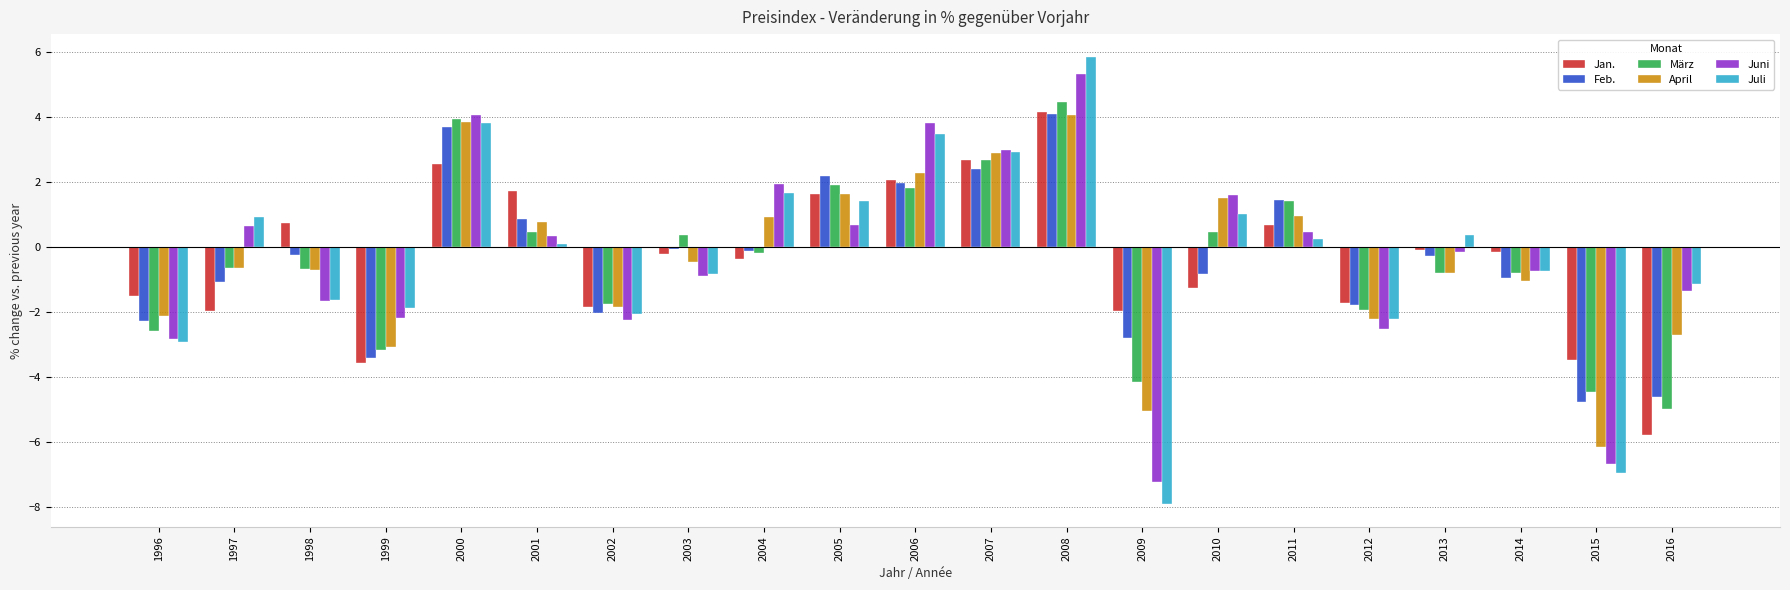

Which series changed the most between 2003 and 2011?

Feb.